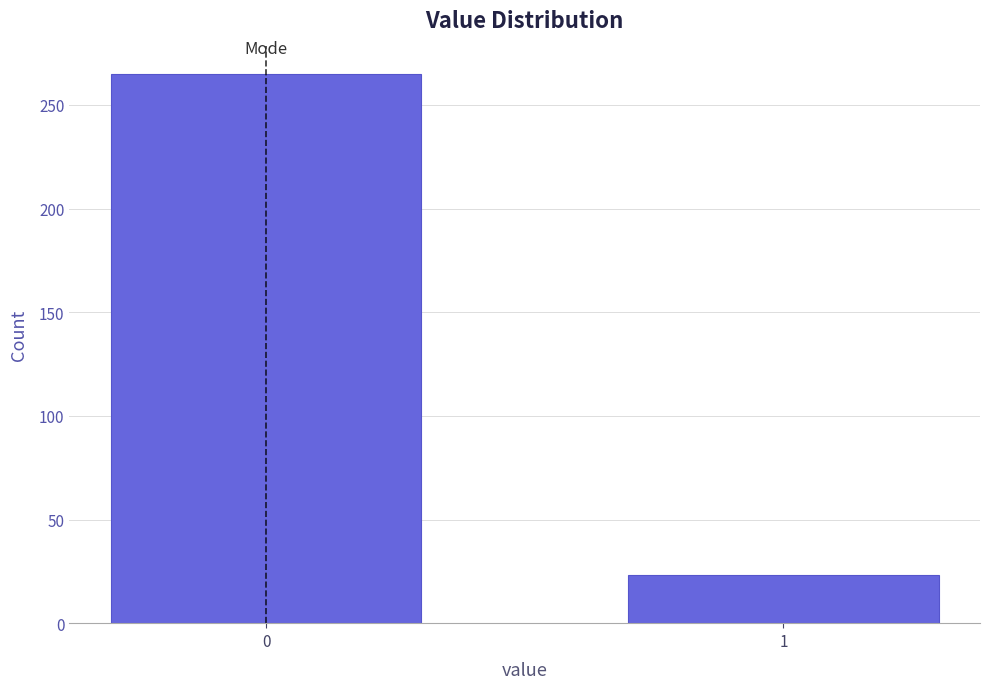

Reading left to right, list all the values displayed in this chart.

265	23